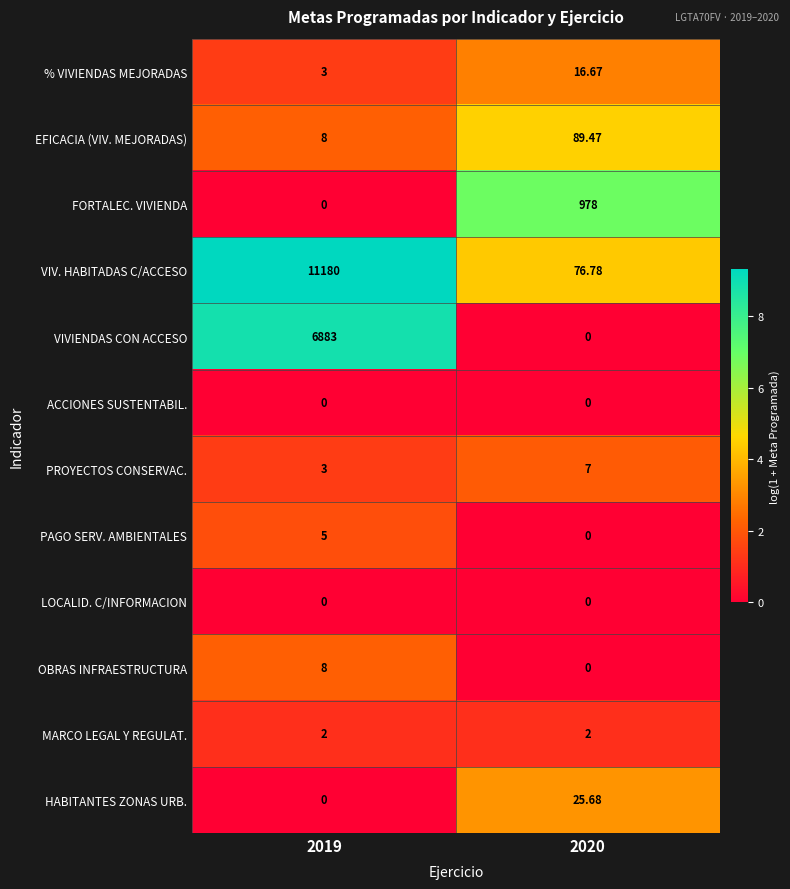

Which series changed the most between 2019 and 2020?

VIV. HABITADAS C/ACCESO